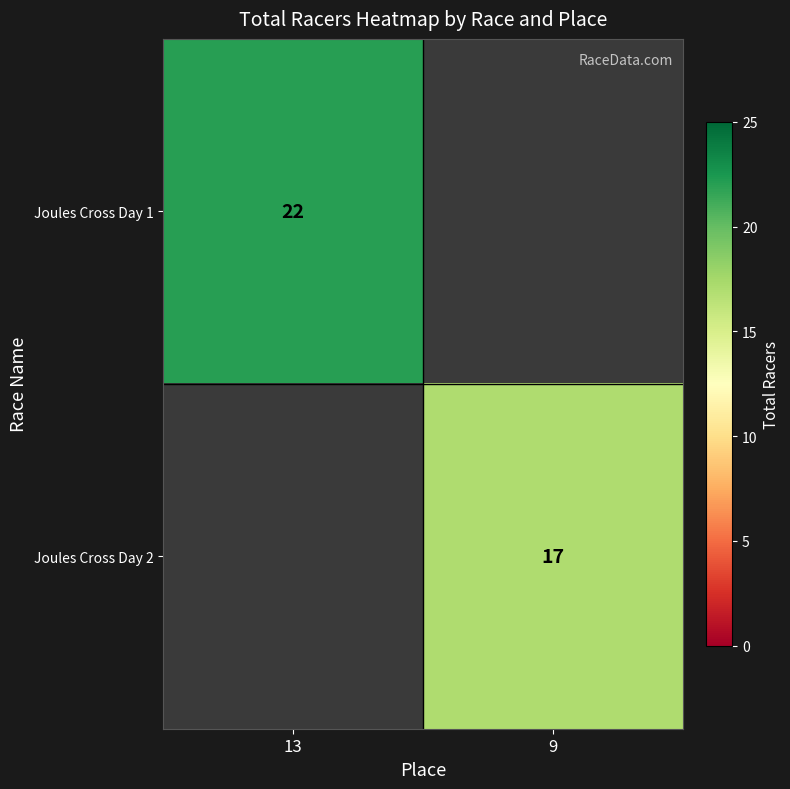

What is the maximum value shown in the chart?

22.0